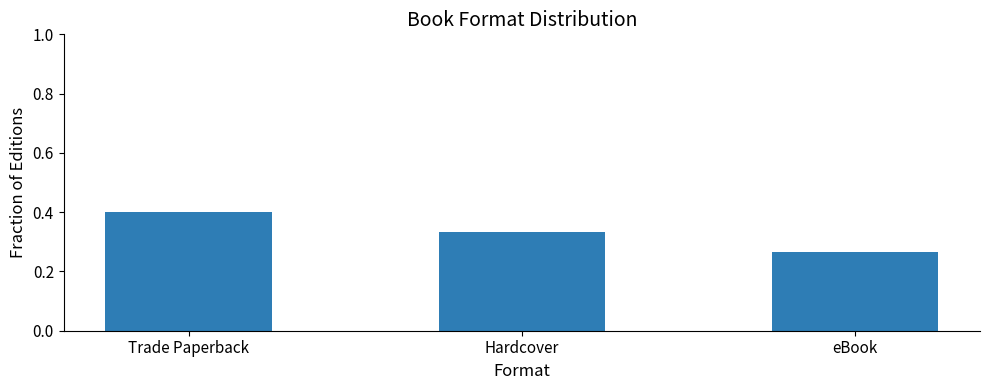

What is the change in value from Trade Paperback to Hardcover?

-0.1